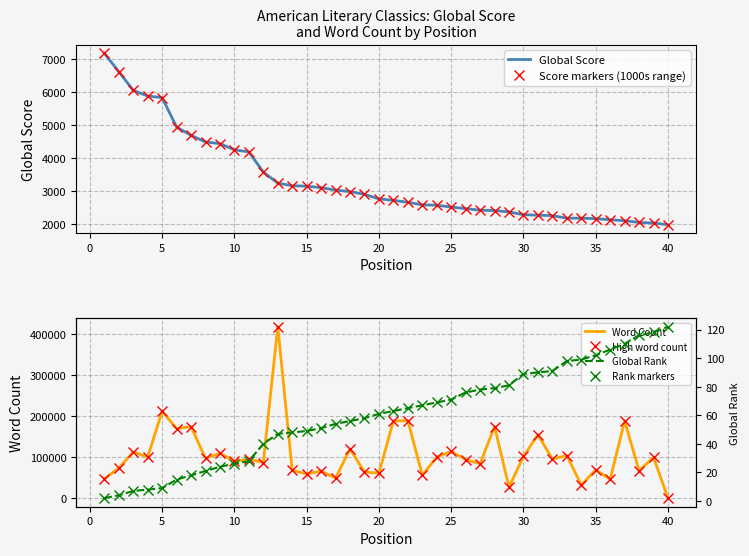

How many intersections are there between High word count and Rank markers?

1